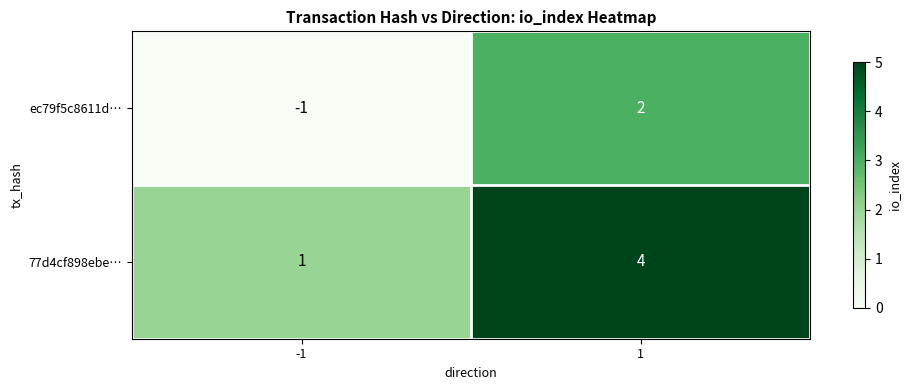

What is the difference between the ec79f5c8611d… values at -1 and 1?

3